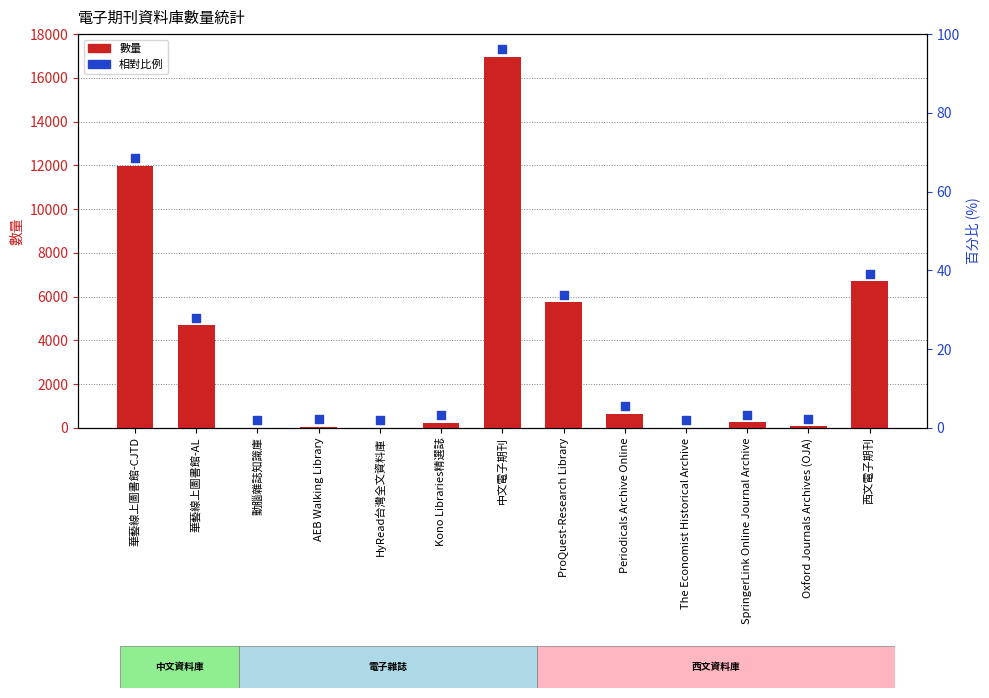

At which category is the sum across all series the highest?

中文電子期刊